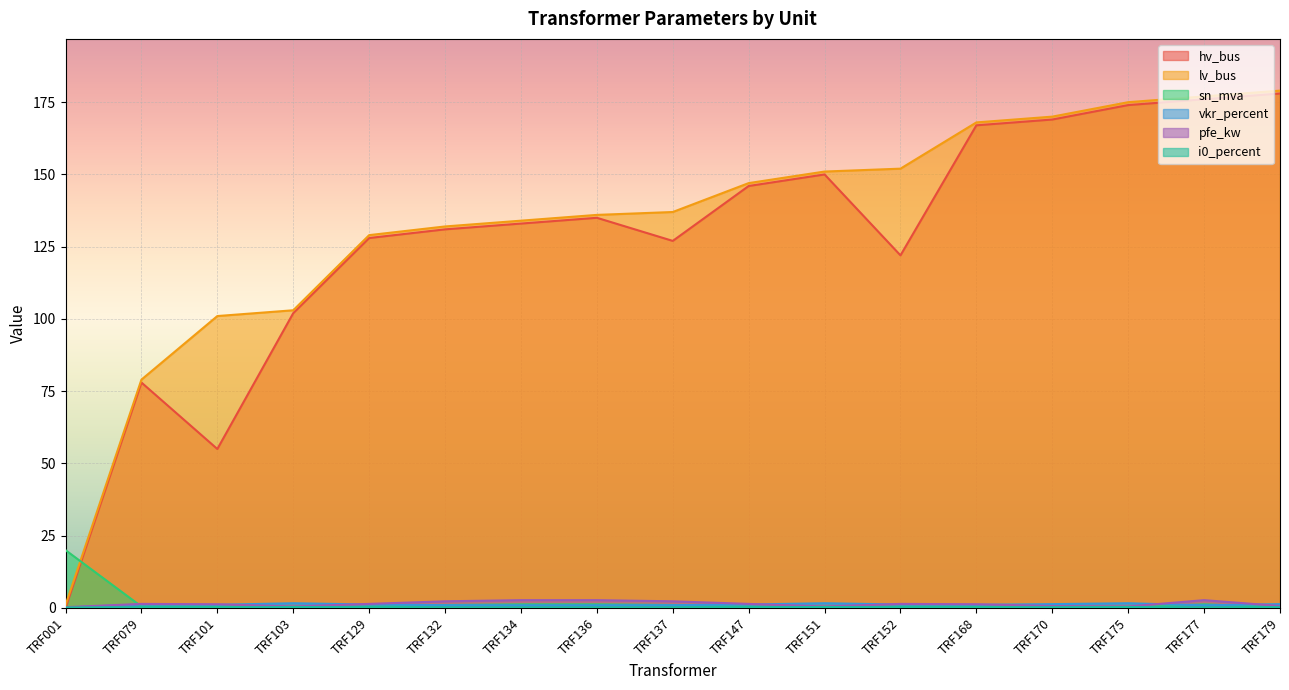

Rank the categories by lv_bus value from lowest to highest.

TRF001, TRF079, TRF101, TRF103, TRF129, TRF132, TRF134, TRF136, TRF137, TRF147, TRF151, TRF152, TRF168, TRF170, TRF175, TRF177, TRF179